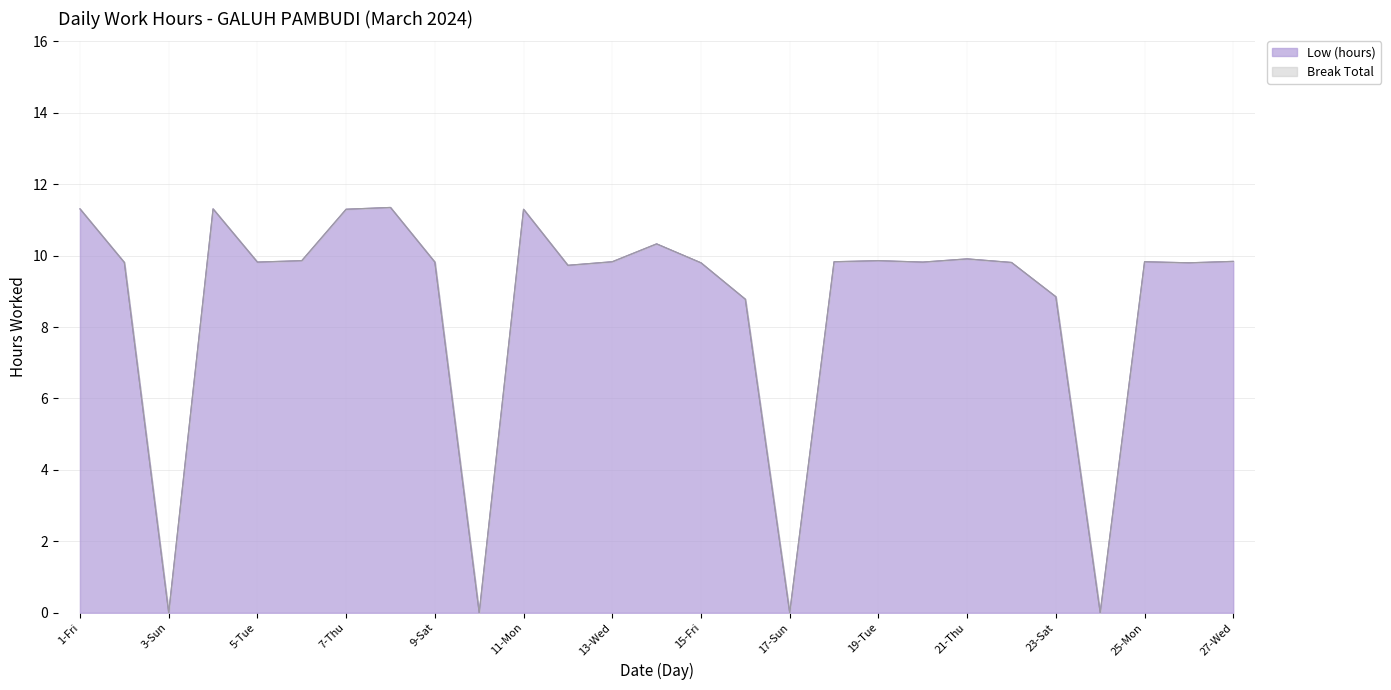

What is the difference between the values at 11-Mon and 16-Sat?

2.5